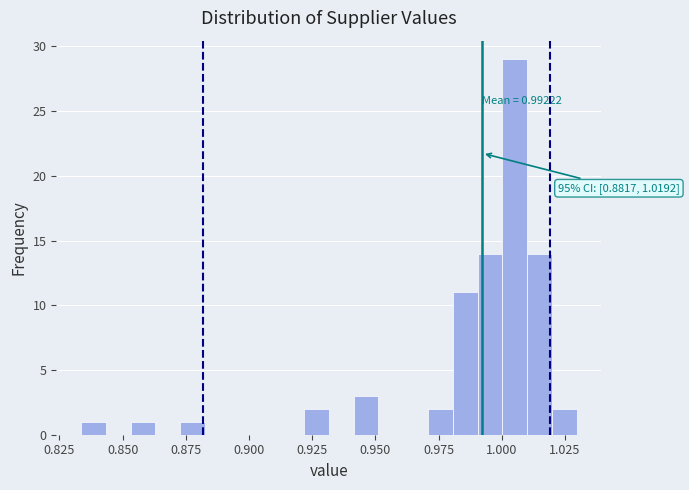

Read against the x-axis, roughly where is the centre of the tallest bar?

1.005